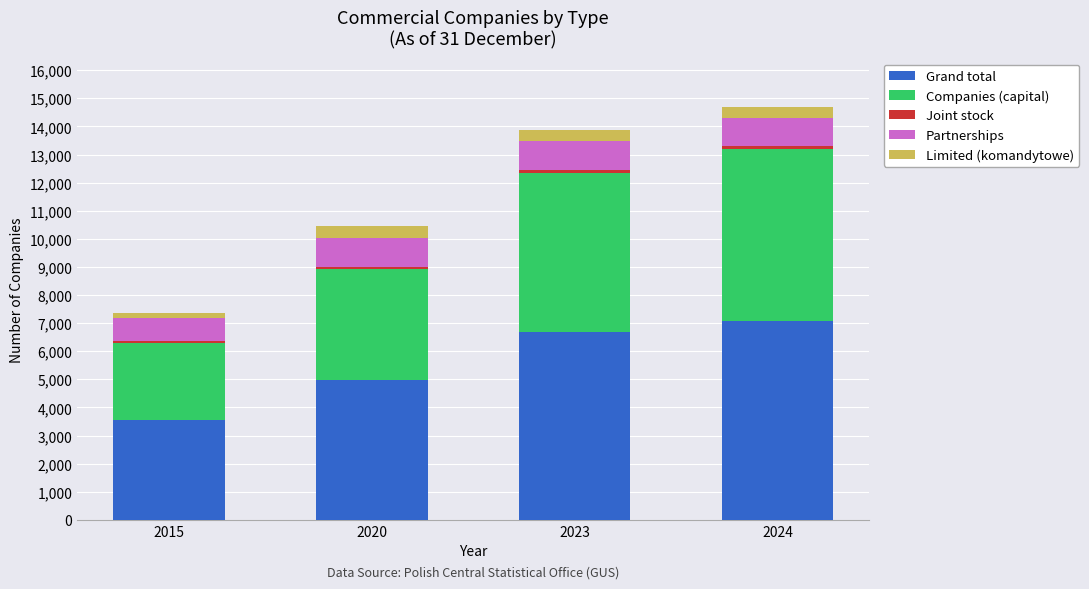

The Grand total series shows 7092 at 2024. True or false?

True